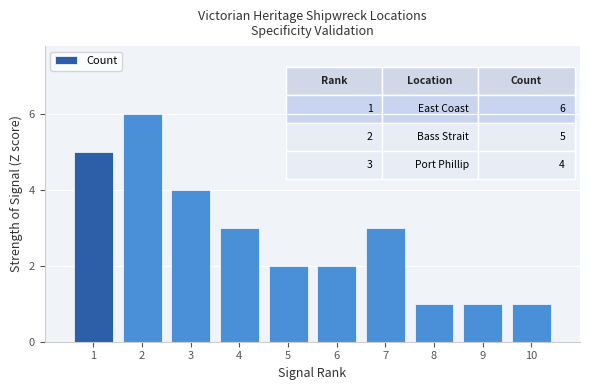

What is the difference between the values at 10 and 4?

2